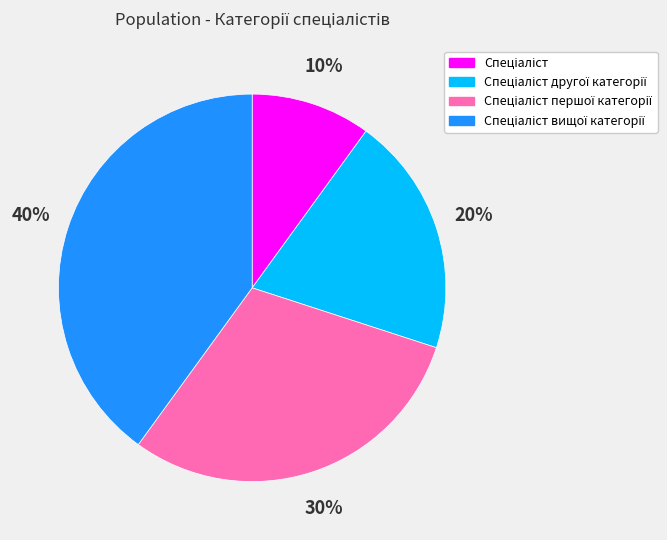

To the nearest percent, what is the difference between the largest and smallest slice percentages?

30%